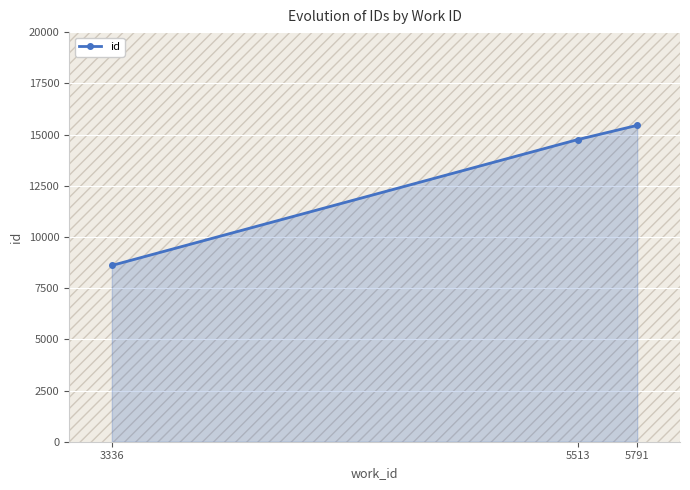

Which category has the highest value across all series?

5791